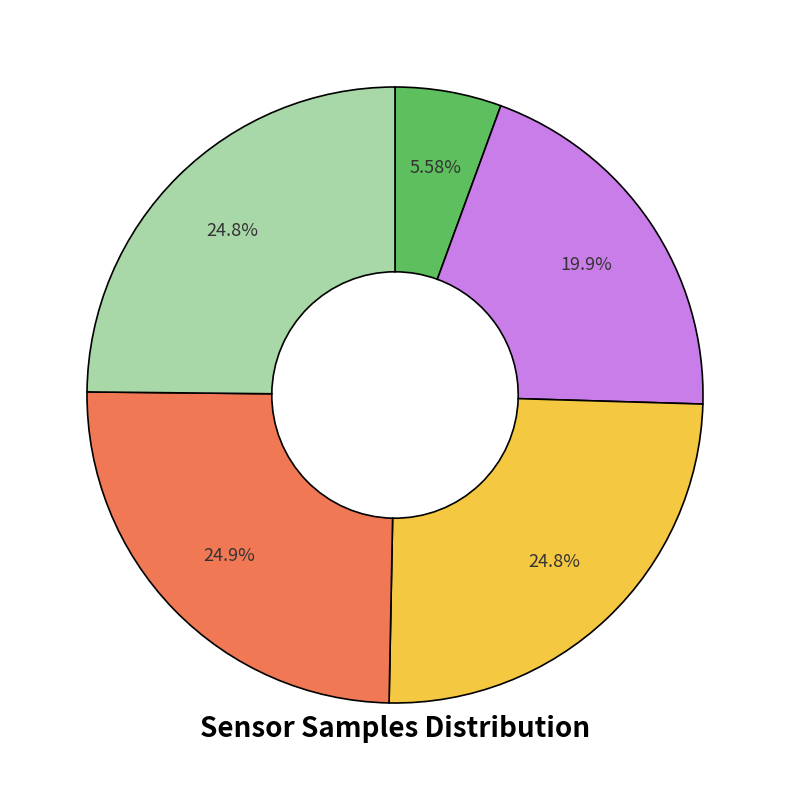

Does any single category account for the majority?

No